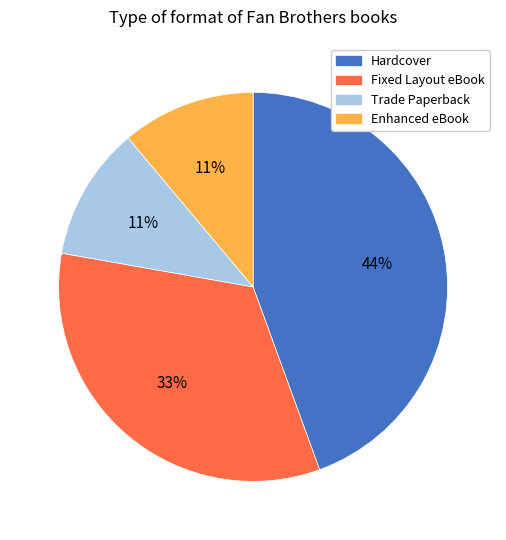

What percentage is the Hardcover slice, to the nearest percent?

44%